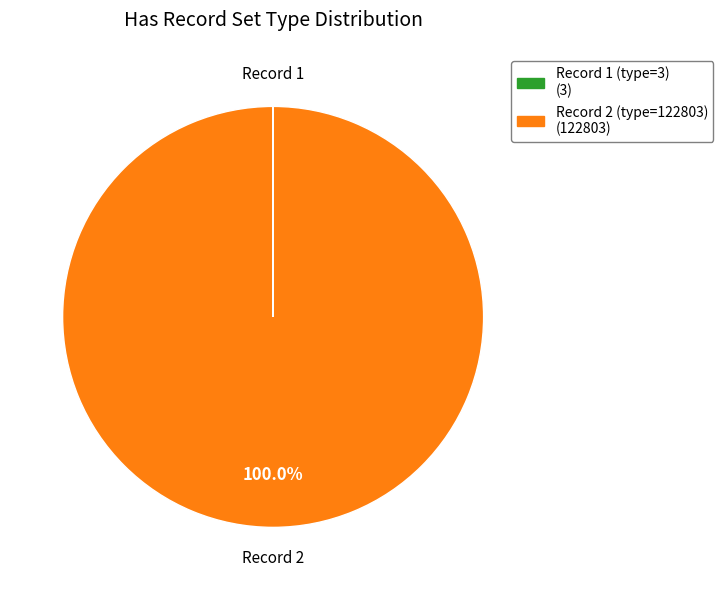

Does any single category account for the majority?

Yes